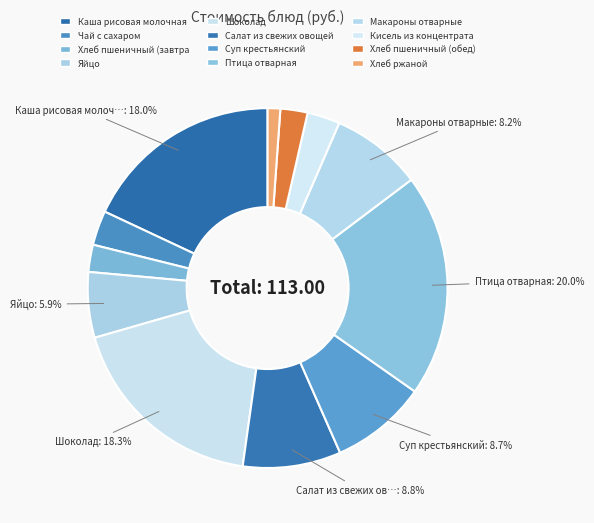

How many segments does this pie chart have?

12